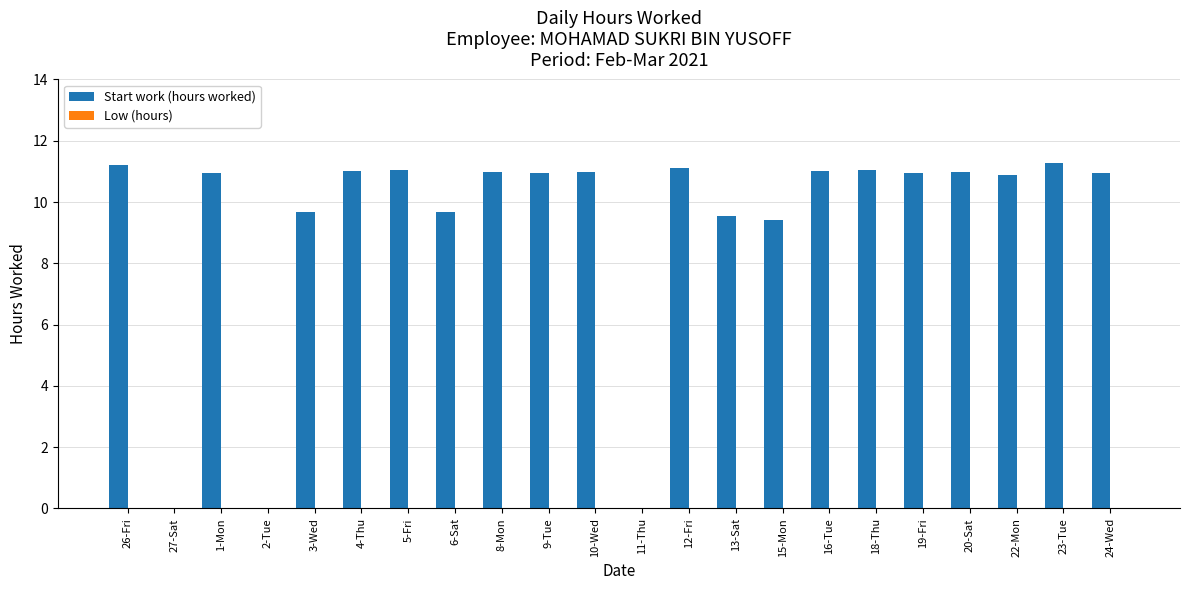

Between 27-Sat and 18-Thu, which is larger?

18-Thu